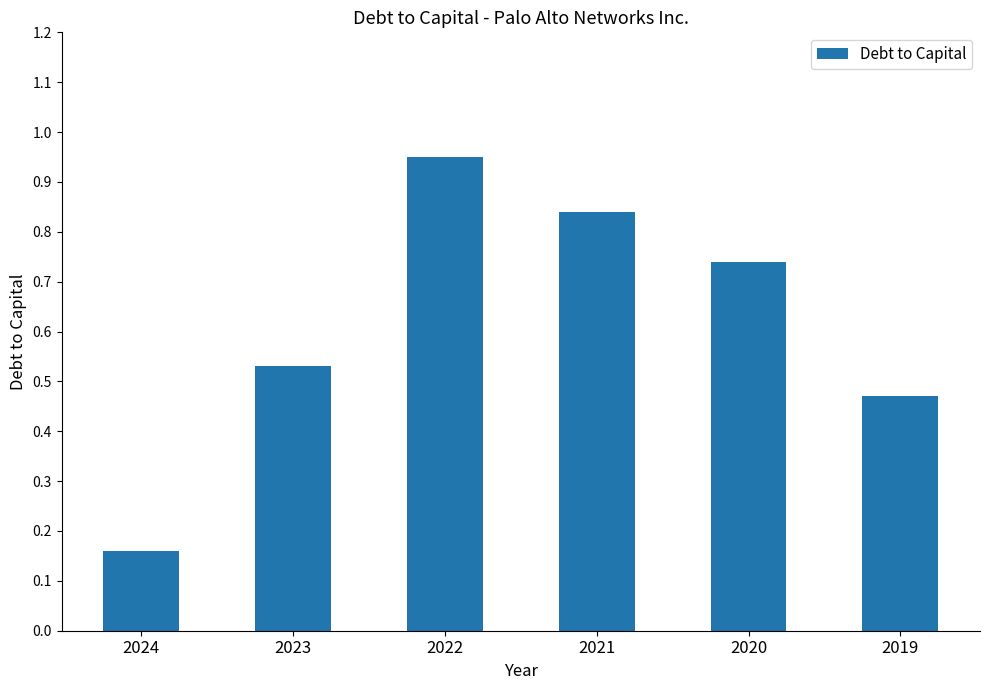

Is it true that the value at 2022 is 1.3?

False